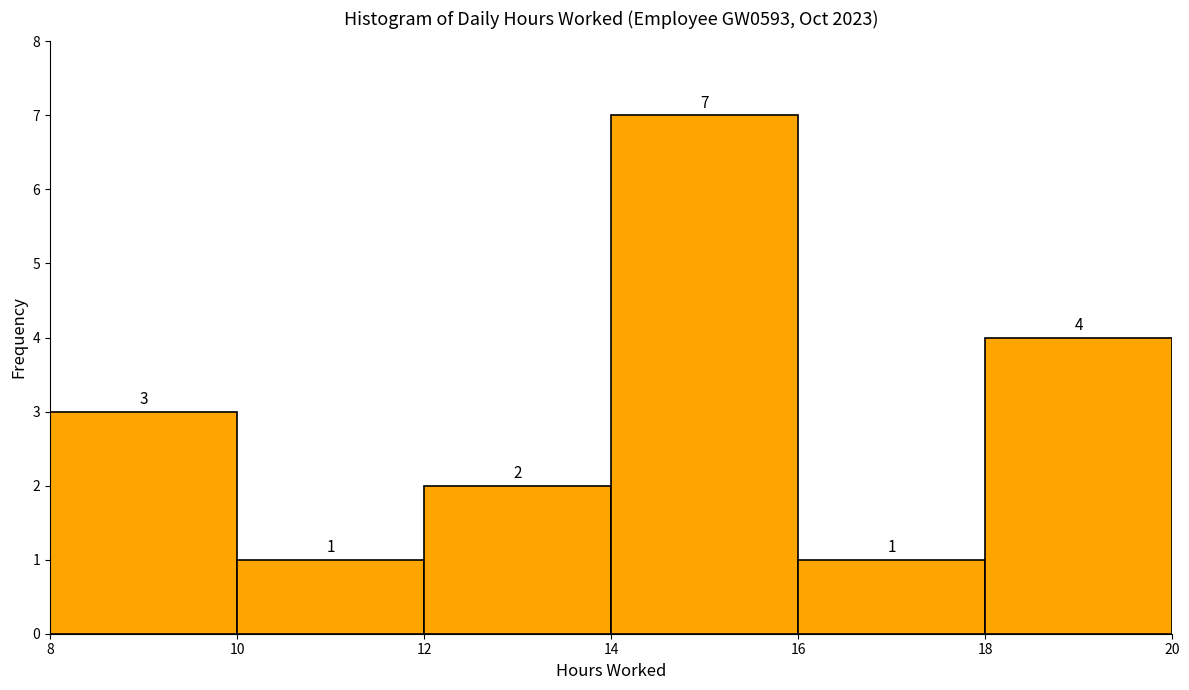

Reading left to right, list every bar in this chart as the range it spans on the x-axis followed by its height.

8 to 10: 3
10 to 12: 1
12 to 14: 2
14 to 16: 7
16 to 18: 1
18 to 20: 4